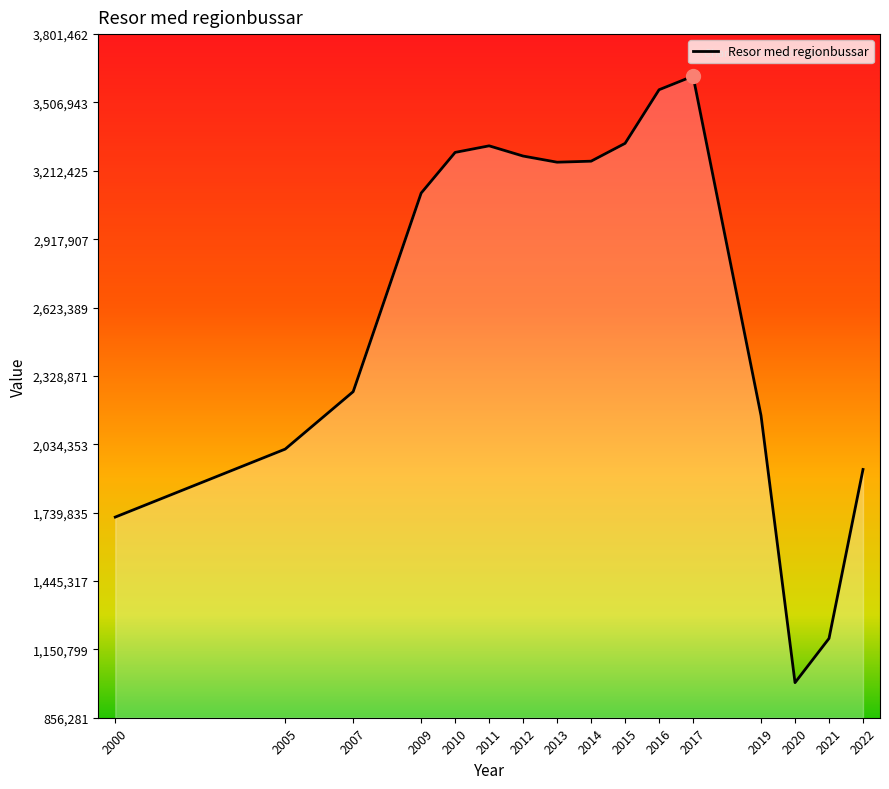

How many categories are shown in the chart?

16